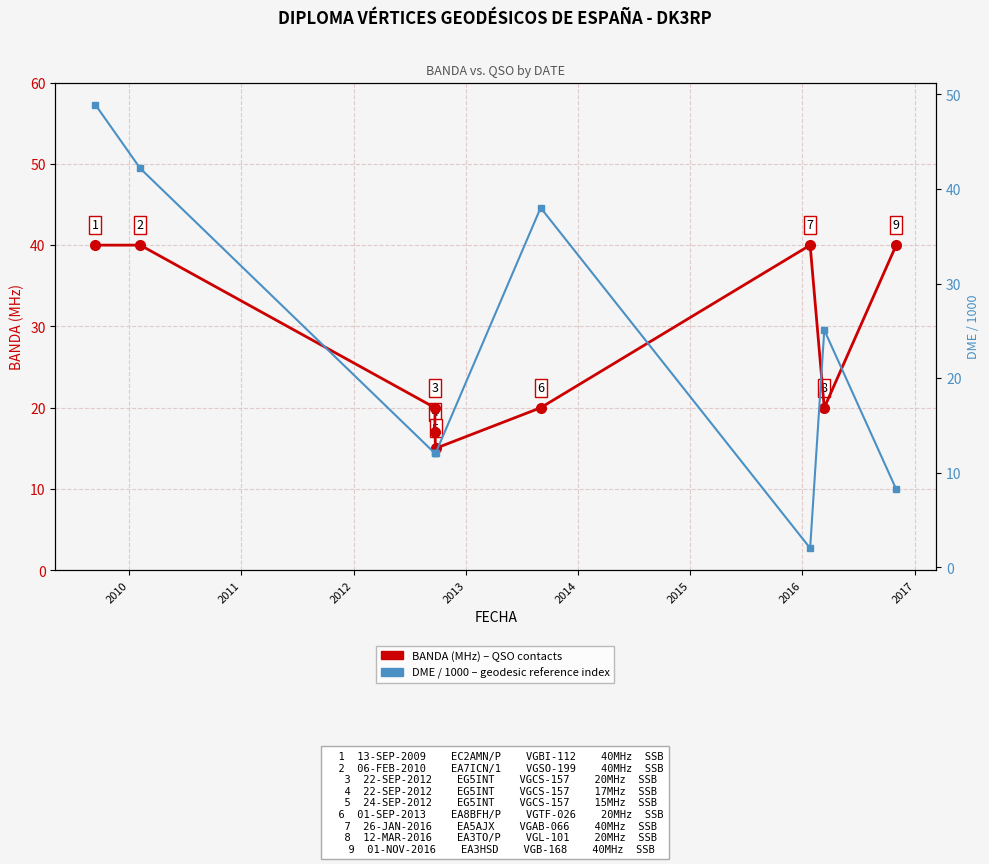

How many intersections are there between BANDA (MHz) and DME / 1000?

5